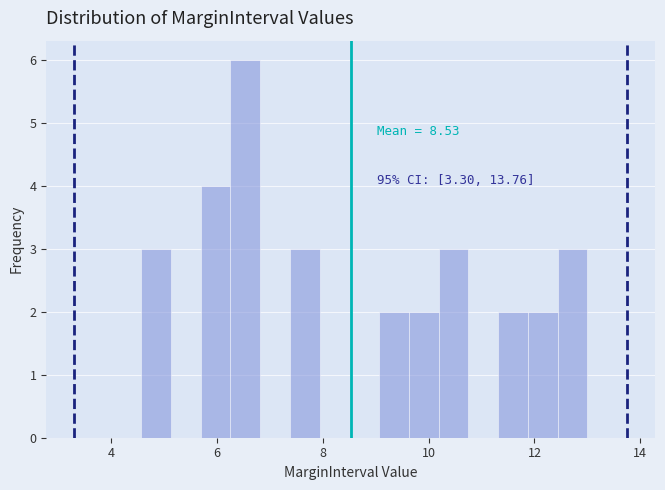

Read against the x-axis, roughly where is the centre of the tallest bar?

6.6